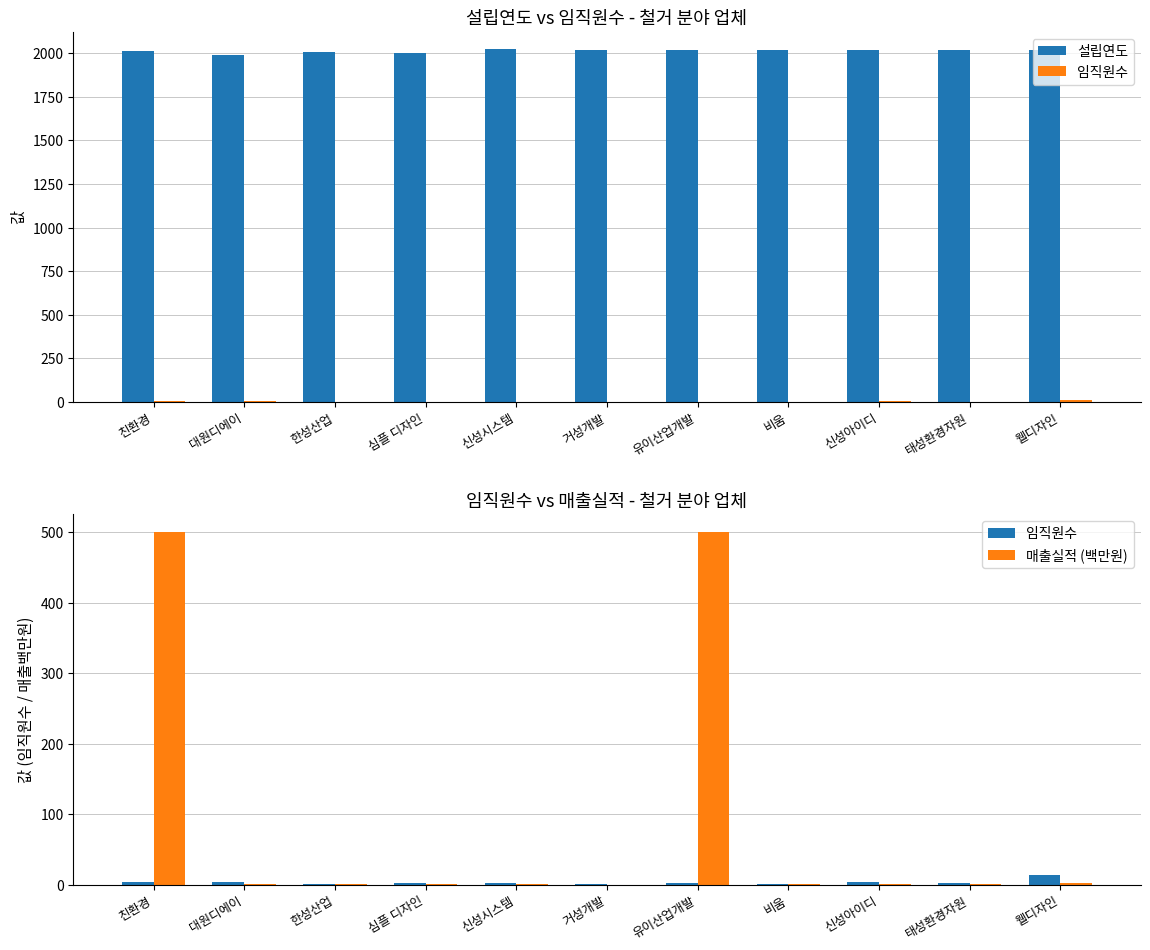

The value of 매출실적 (백만원) at 웰디자인 is 1.1. True or false?

False